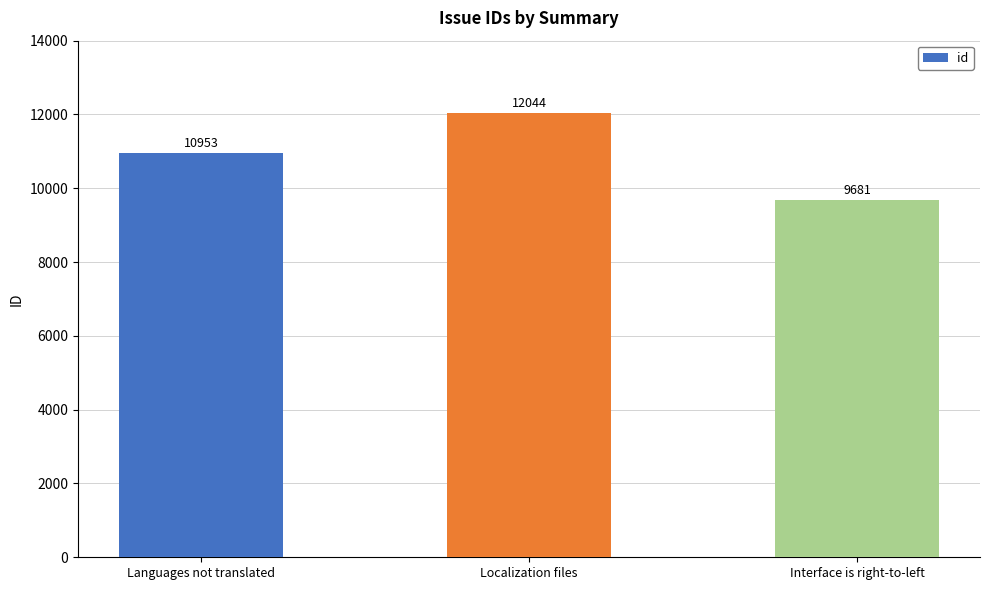

What is the label of the 1st bar from the right?

Interface is right-to-left